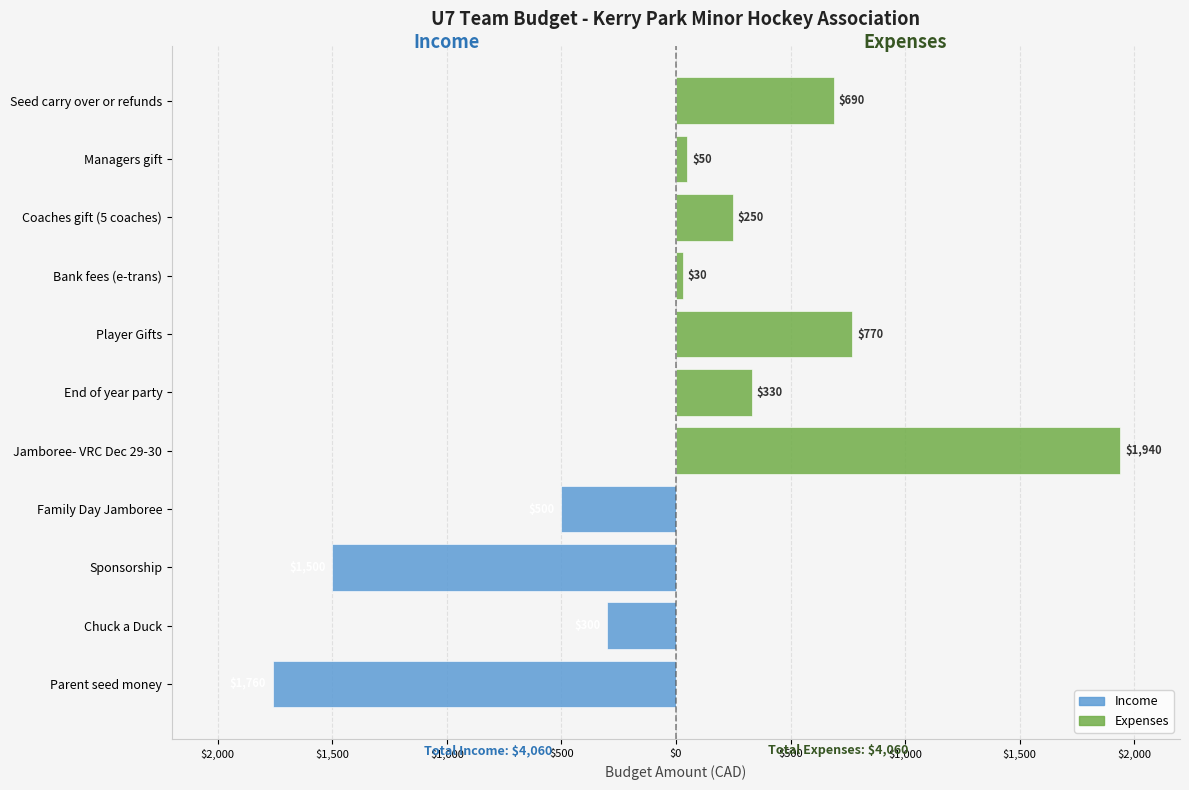

What is the lowest value of the Income series?

-1760